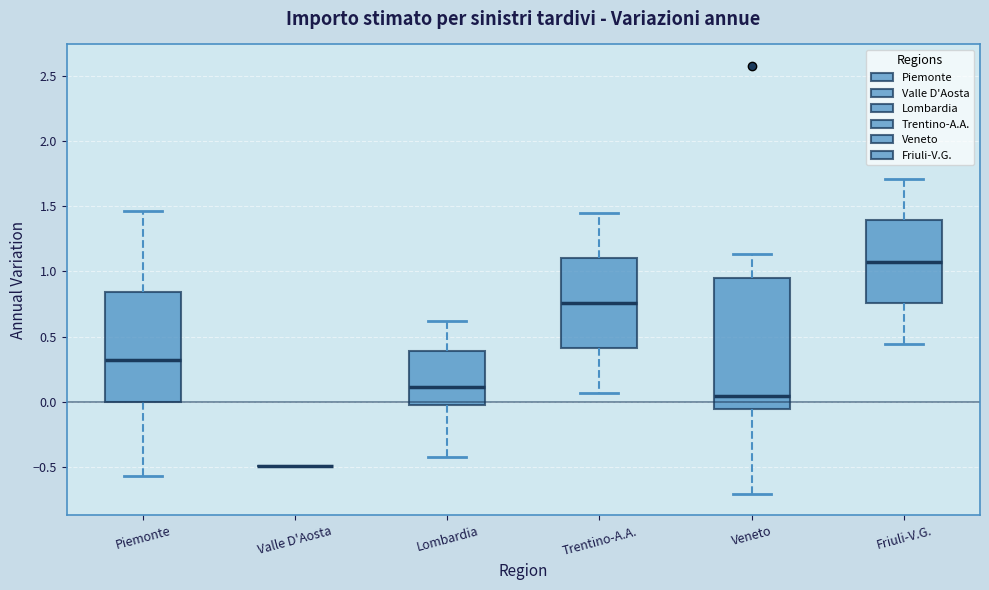

Reading left to right, transcribe this box plot: for each box, give where its median line is, the range the box spans, and where its two whiskers end, as read against the y-axis. The values are not printed on the chart, so give them approximately, as read against the axis.

Piemonte: median 0.30, box 0.00 to 0.85, whiskers -0.55 to 1.45
Valle D'Aosta: box collapsed to a line at -0.50, whiskers -0.50 to -0.50
Lombardia: median 0.10, box 0.00 to 0.40, whiskers -0.40 to 0.60
Trentino-A.A.: median 0.75, box 0.40 to 1.10, whiskers 0.05 to 1.45
Veneto: median 0.05, box -0.05 to 0.95, whiskers -0.70 to 1.15
Friuli-V.G.: median 1.10, box 0.75 to 1.40, whiskers 0.45 to 1.70